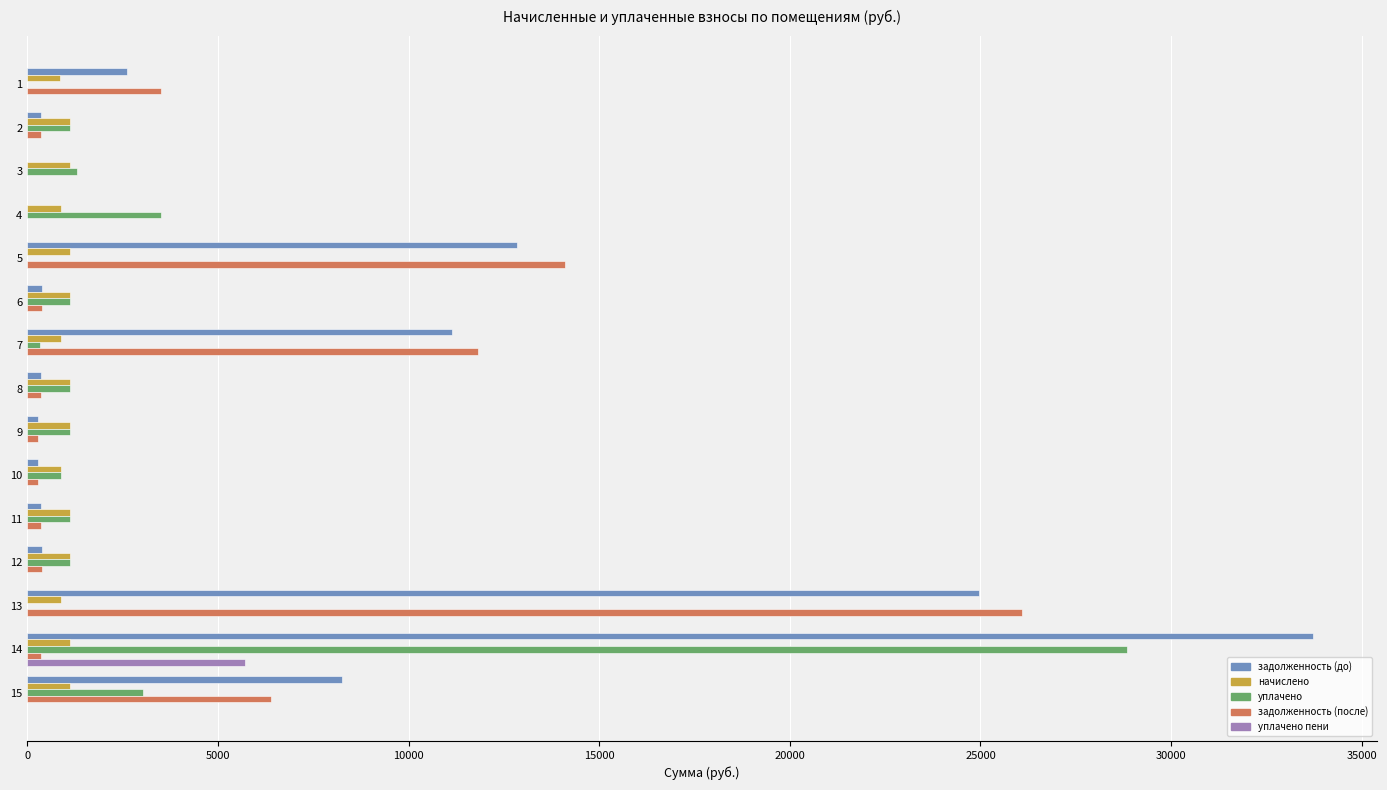

Is the value of задолженность (после) at 11 greater than the value of начислено at 3?

No